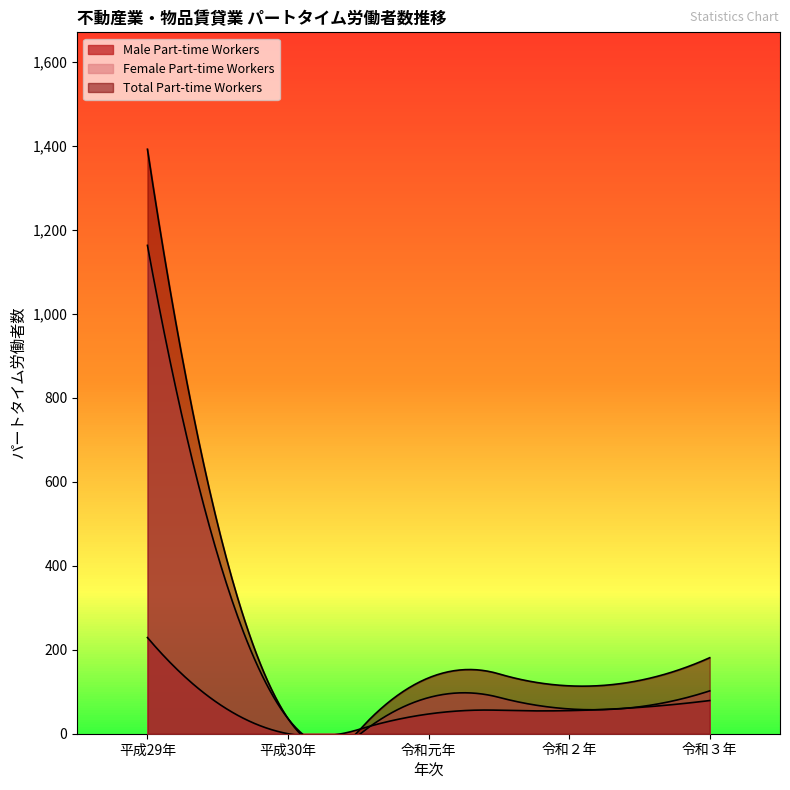

What position from the left is 平成30年?

2